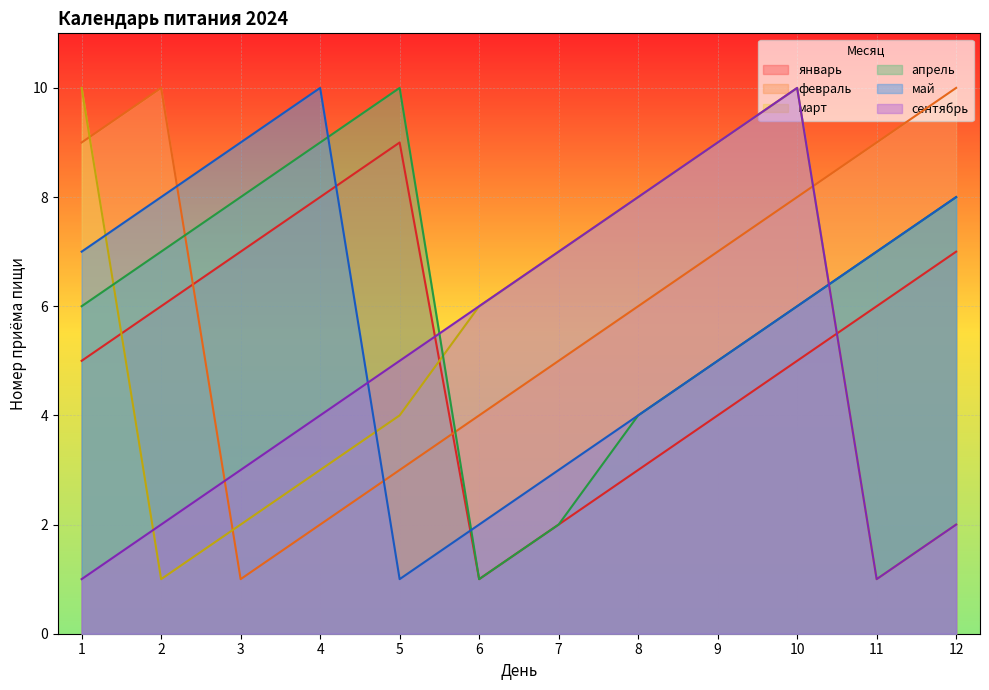

At which category is the sum across all series the highest?

10